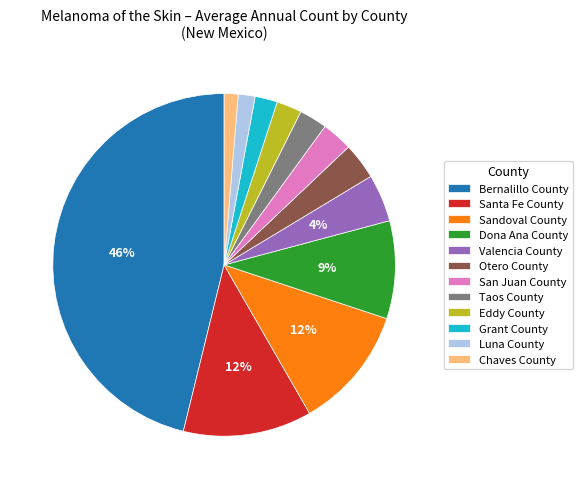

Does Otero County represent more than half of the total?

No